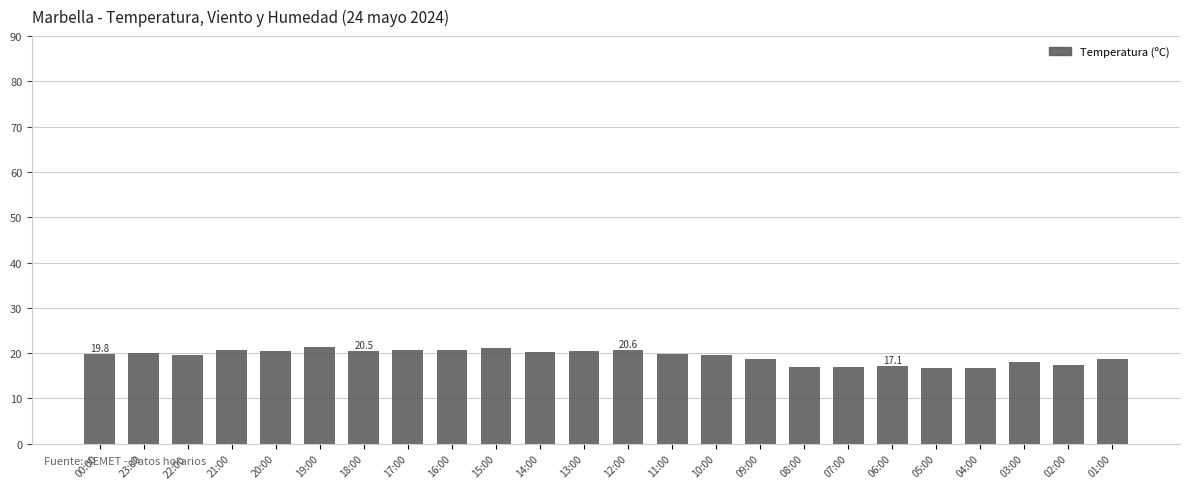

Is it true that the value at 11:00 is 11.1?

False